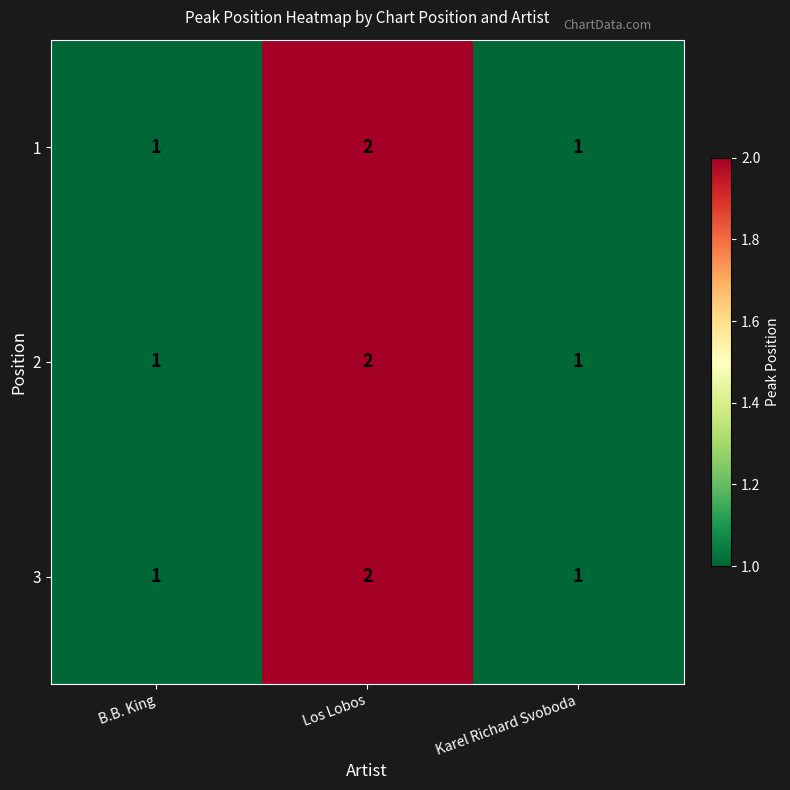

What is the total value across all series at B.B. King?

3